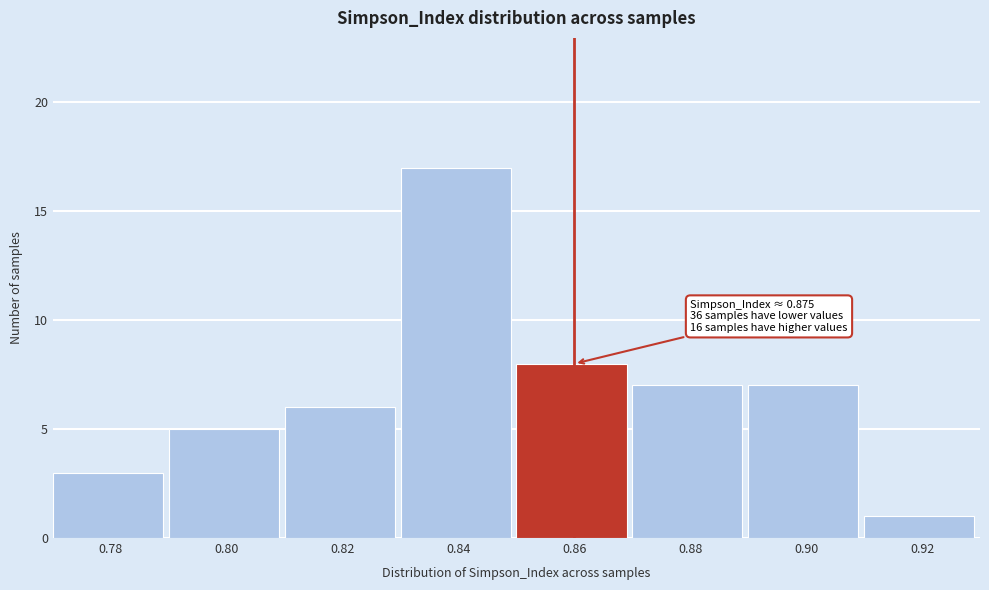

Reading left to right, list all the values displayed in this chart.

0.78=3	0.80=5	0.82=6	0.84=17	0.86=8	0.88=7	0.90=7	0.92=1